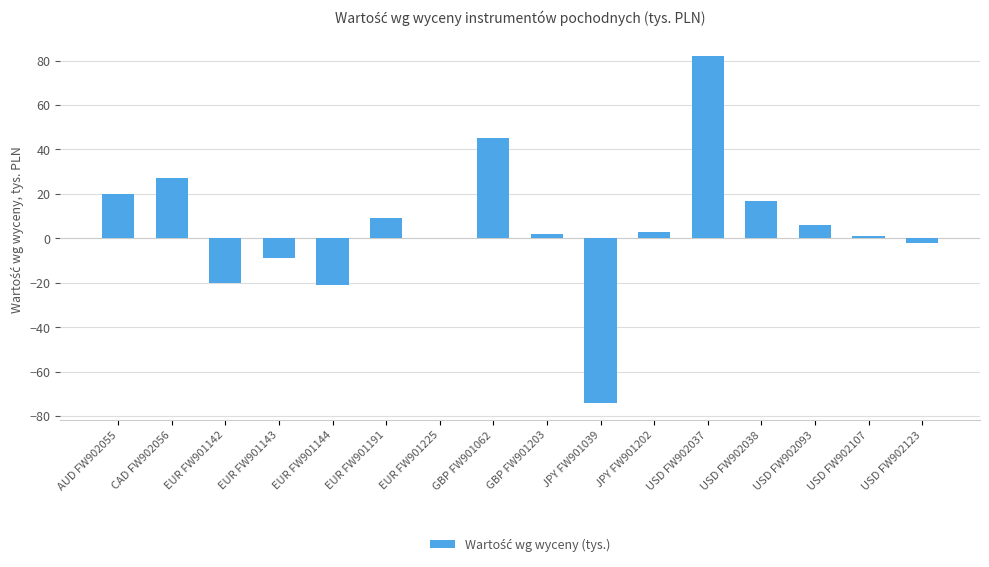

Does the chart contain stacked bars?

No